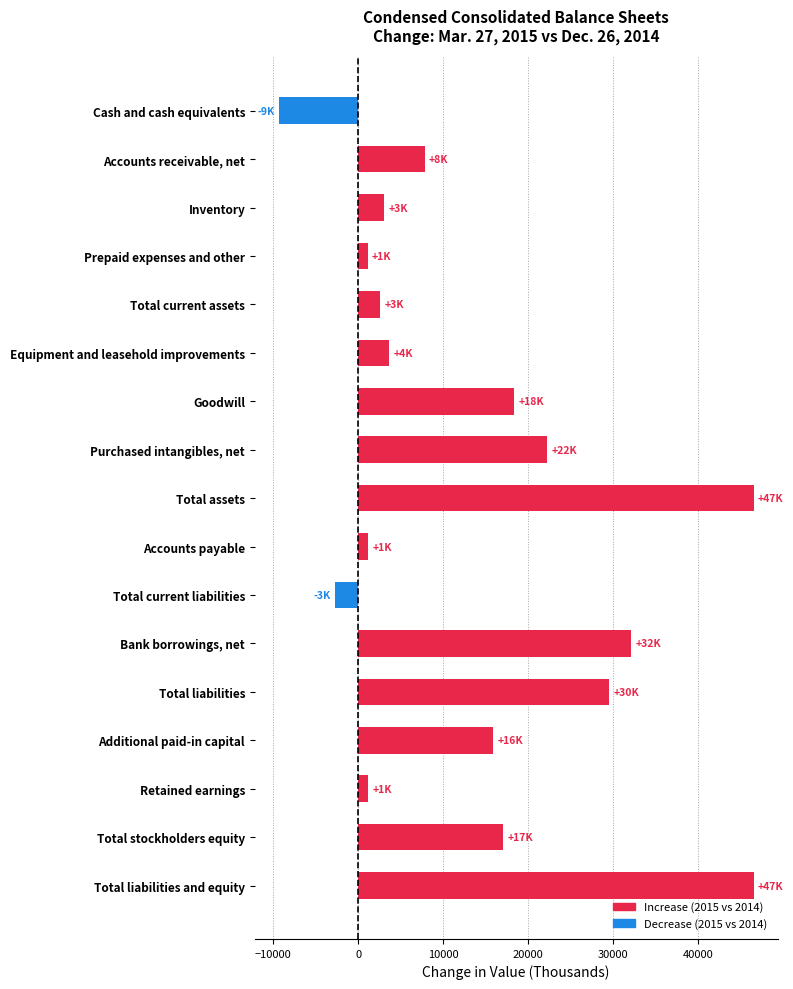

What is the average value?

13927